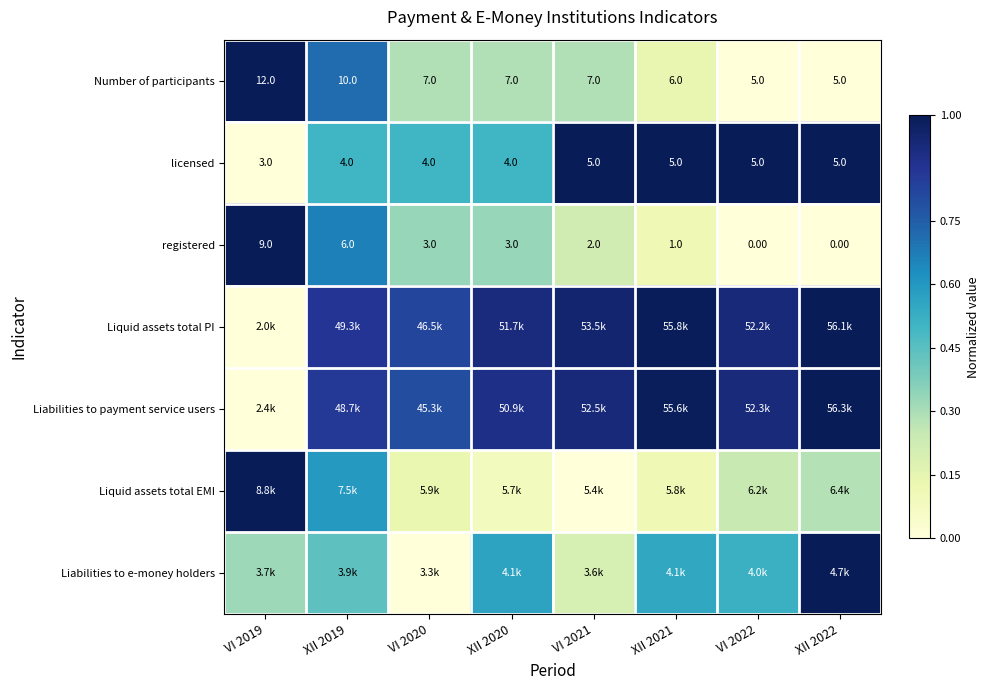

Is the value of licensed at VI 2021 greater than the value of Number of participants at XII 2019?

No